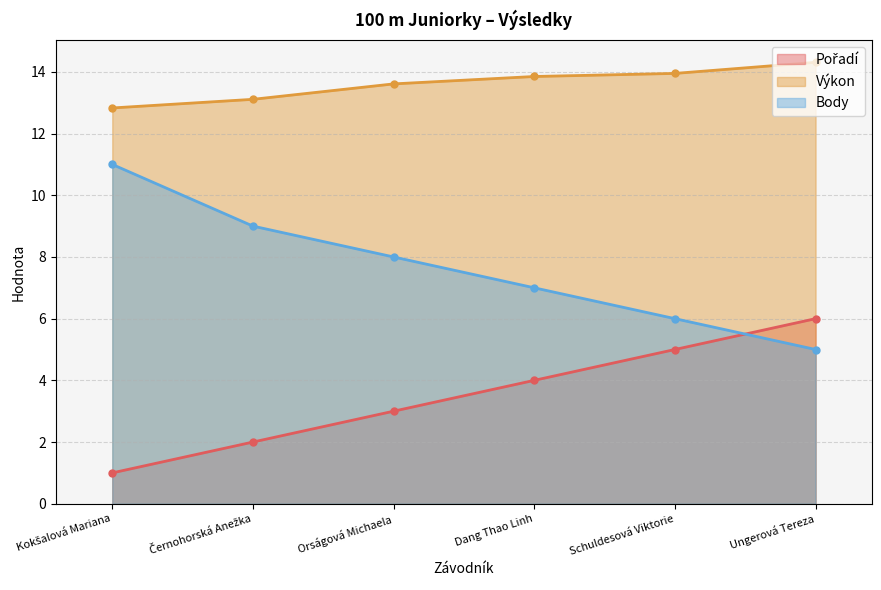

What is the label of the 2nd point from the right?

Schuldesová Viktorie